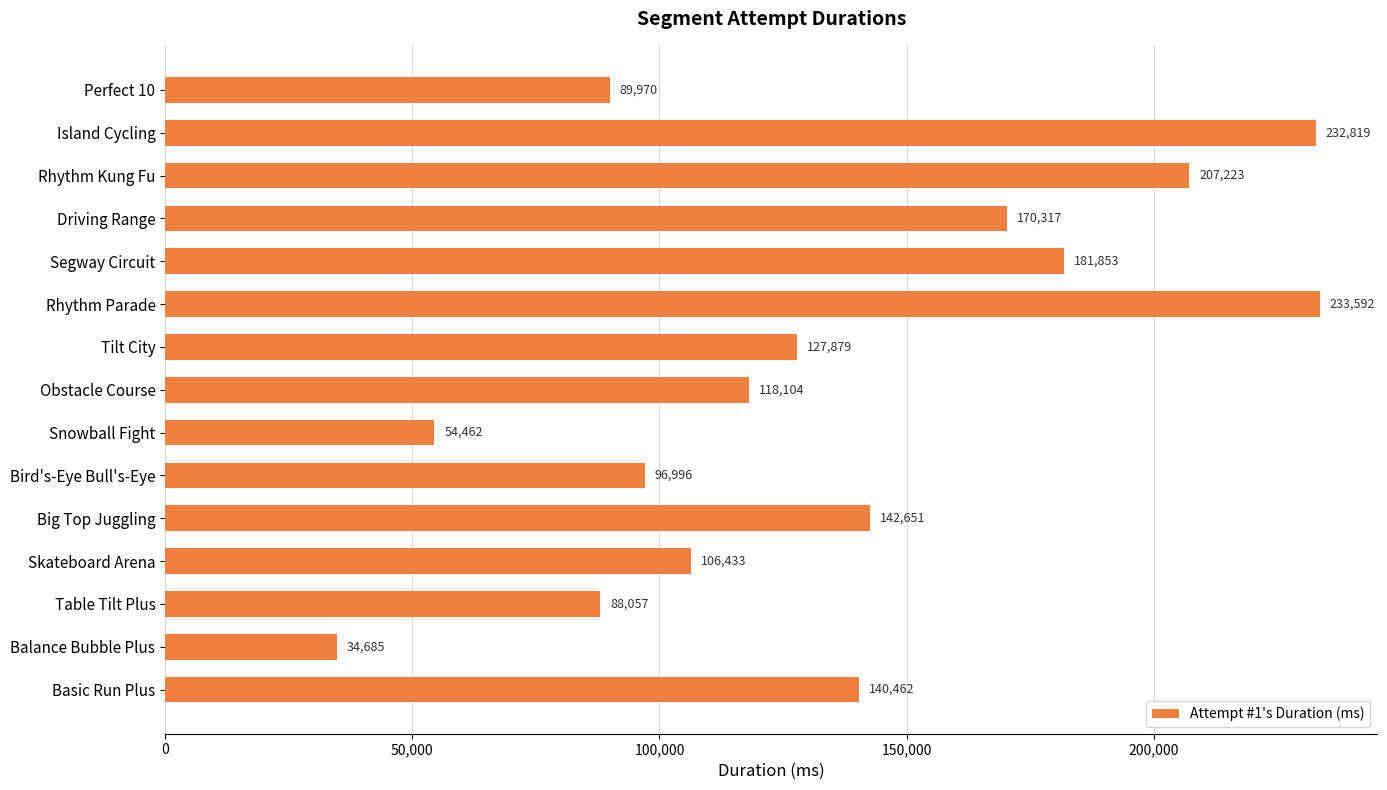

Are the bars grouped side by side (vs. stacked)?

No